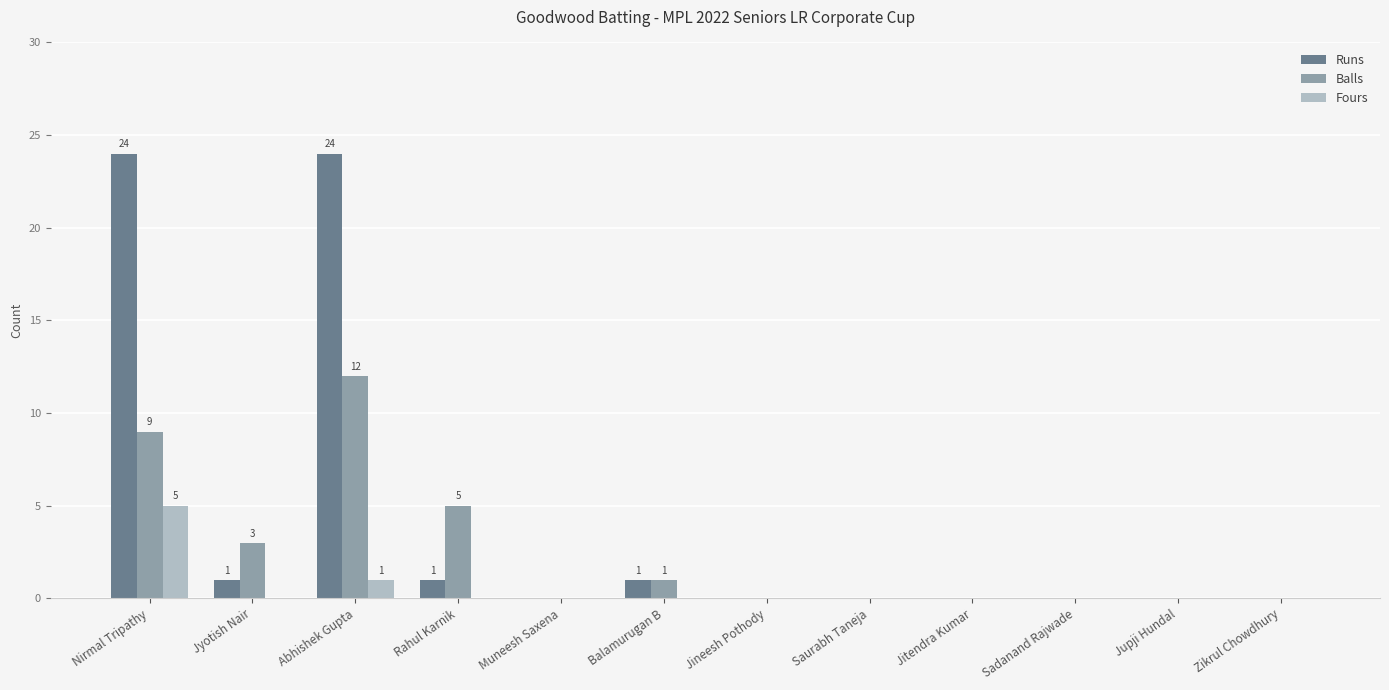

At which label is Balls closest to 6?

Rahul Karnik